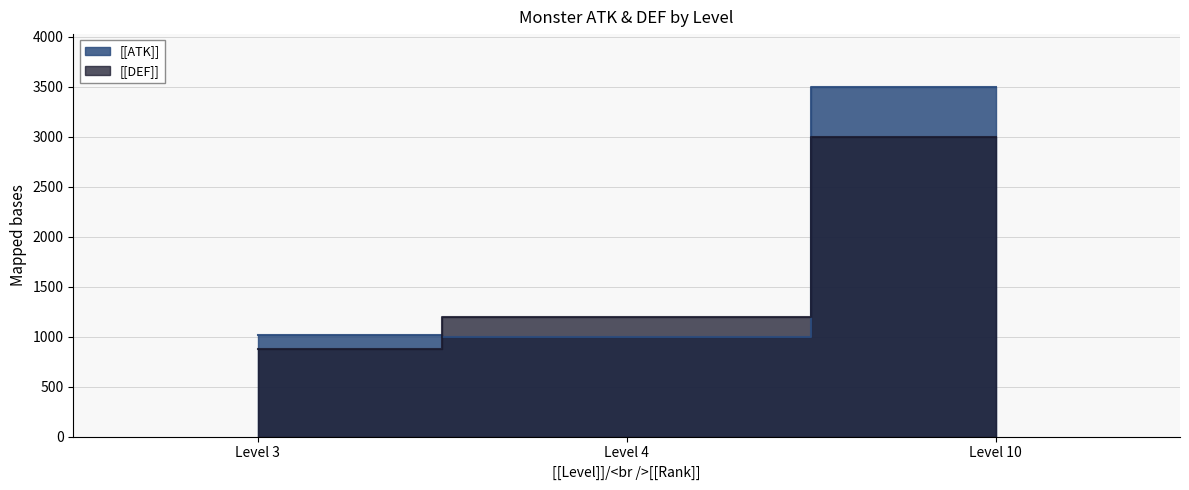

Which series has the largest total across all categories?

[[ATK]]